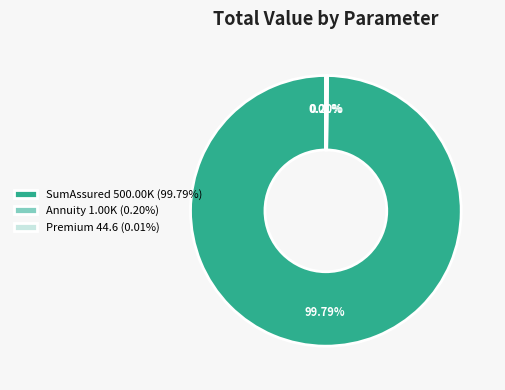

Does SumAssured account for over 50% of the chart?

Yes